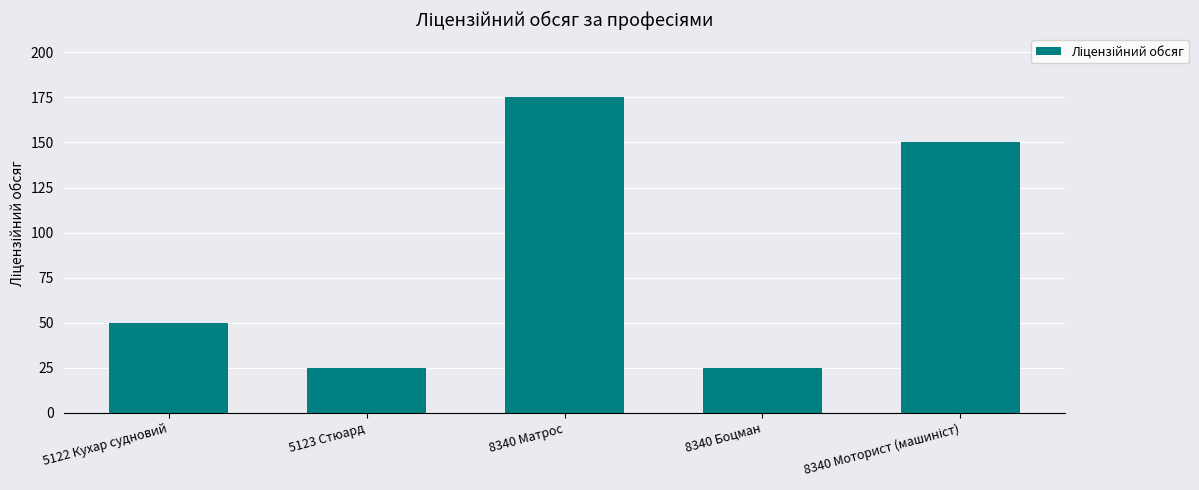

What is the change in value from 5123 Стюард to 8340 Матрос?

+150